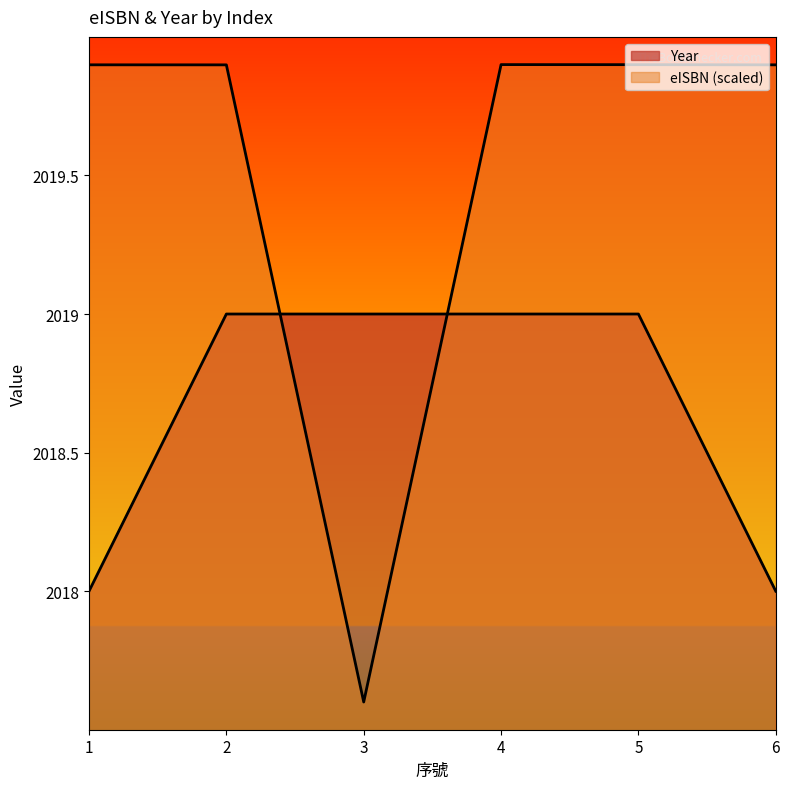

Which has a higher value, 1 or 3?

3